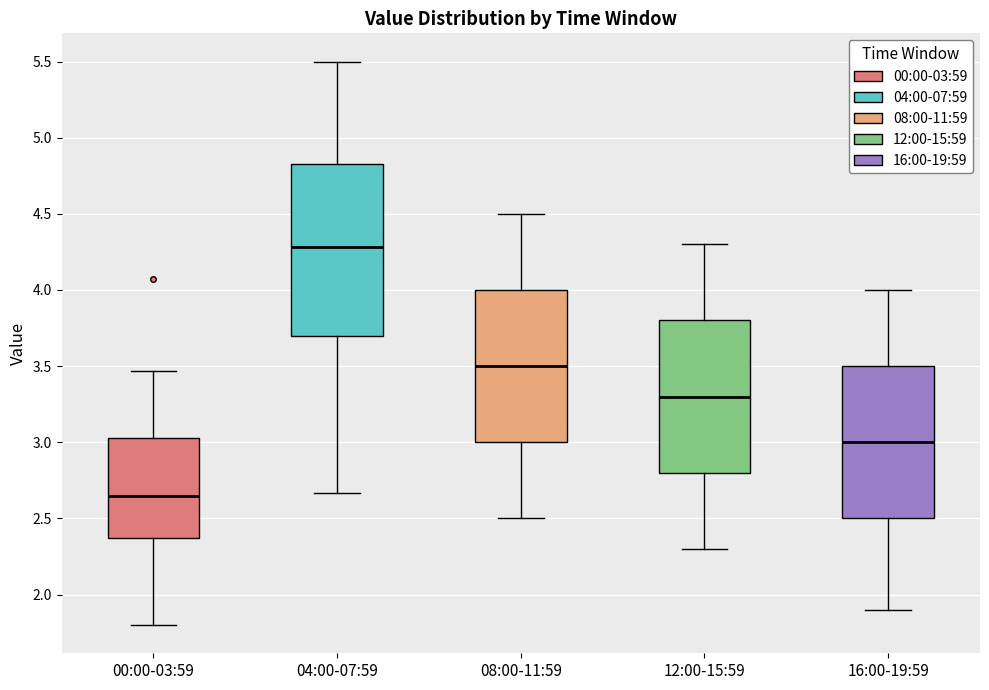

Reading left to right, read every box against the y-axis: the position of its median line, the range the box covers, and the ends of its whiskers. The values are not printed on the chart, so give them approximately, as read against the axis.

00:00-03:59: median 2.65, box 2.35 to 3.05, whiskers 1.80 to 3.45
04:00-07:59: median 4.30, box 3.70 to 4.85, whiskers 2.65 to 5.50
08:00-11:59: median 3.50, box 3.00 to 4.00, whiskers 2.50 to 4.50
12:00-15:59: median 3.30, box 2.80 to 3.80, whiskers 2.30 to 4.30
16:00-19:59: median 3.00, box 2.50 to 3.50, whiskers 1.90 to 4.00